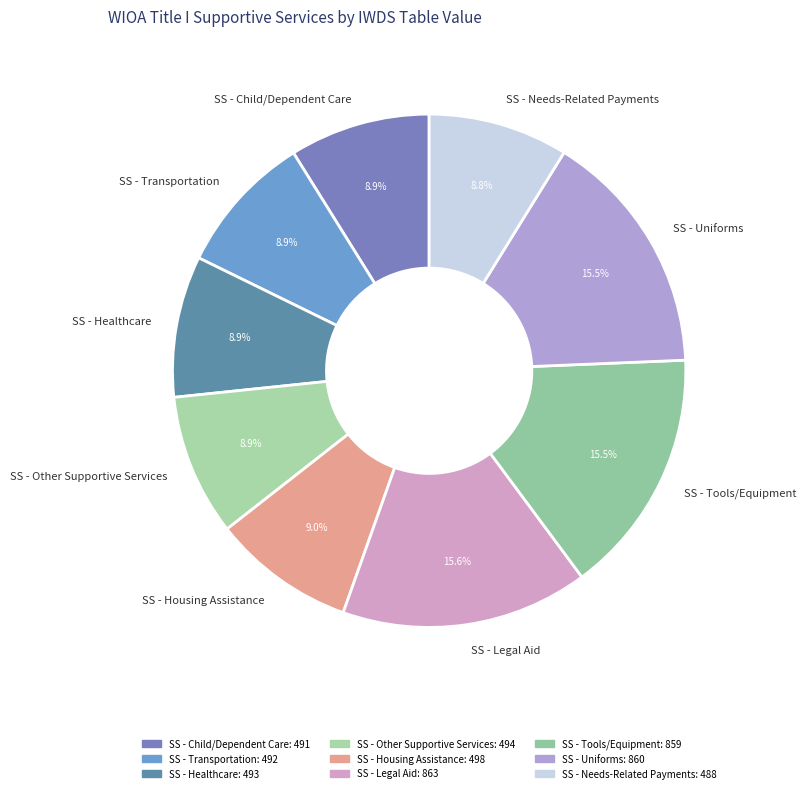

Is it true that SS - Needs-Related Payments is 9% of the pie?

True